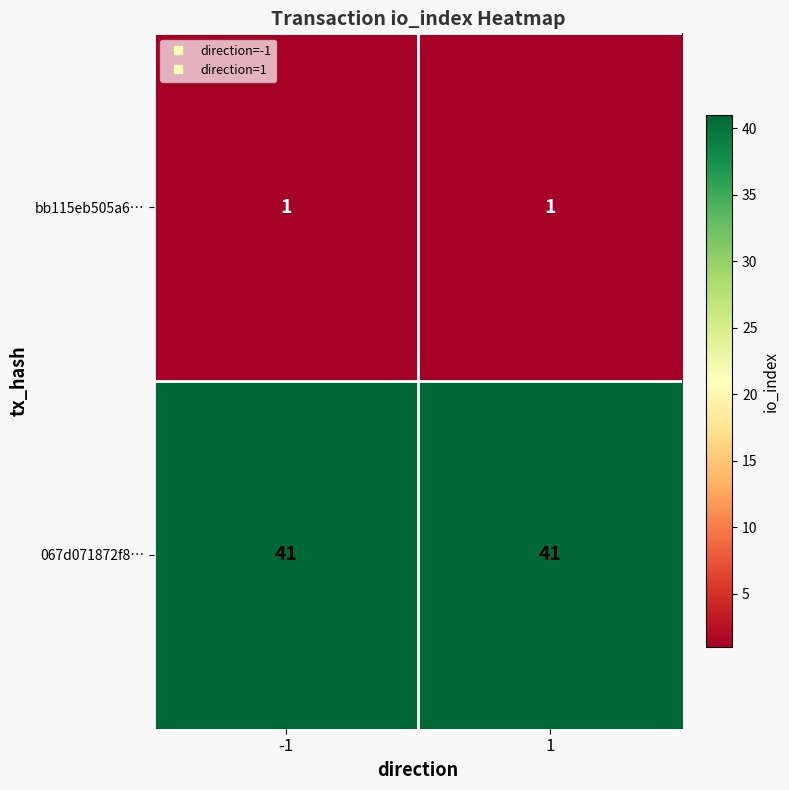

Rank the series by their maximum value, from highest to lowest.

067d071872f8…, bb115eb505a6…